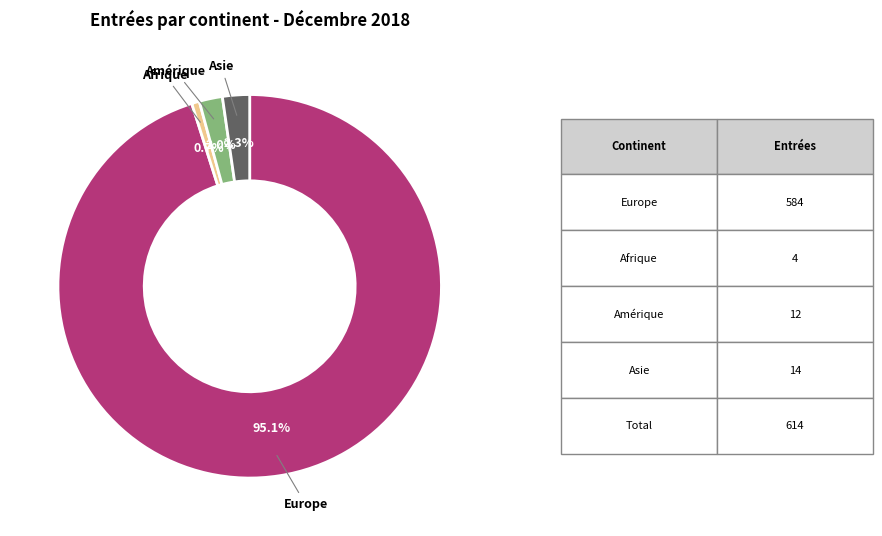

Which slice is the smallest?

Afrique